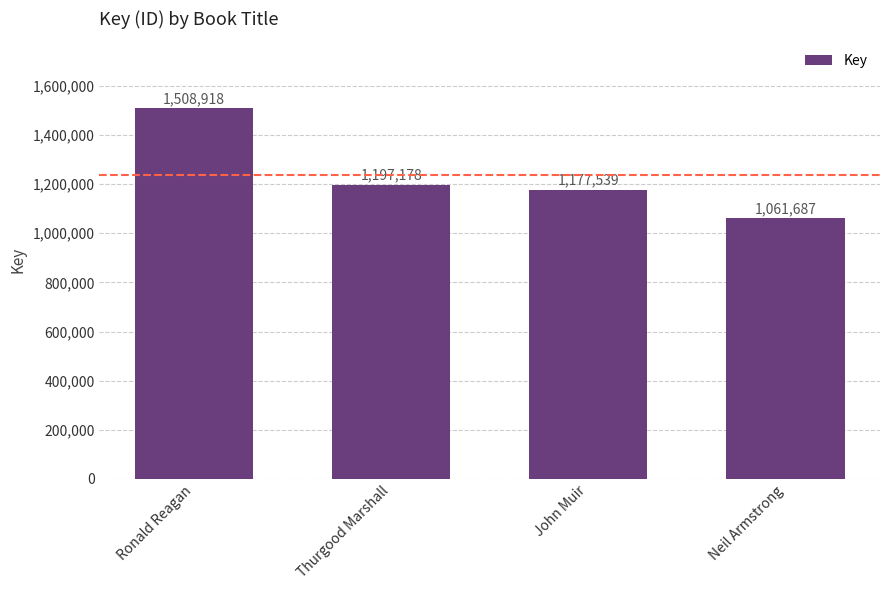

The chart shows a value of 1508918 at Ronald Reagan. True or false?

True